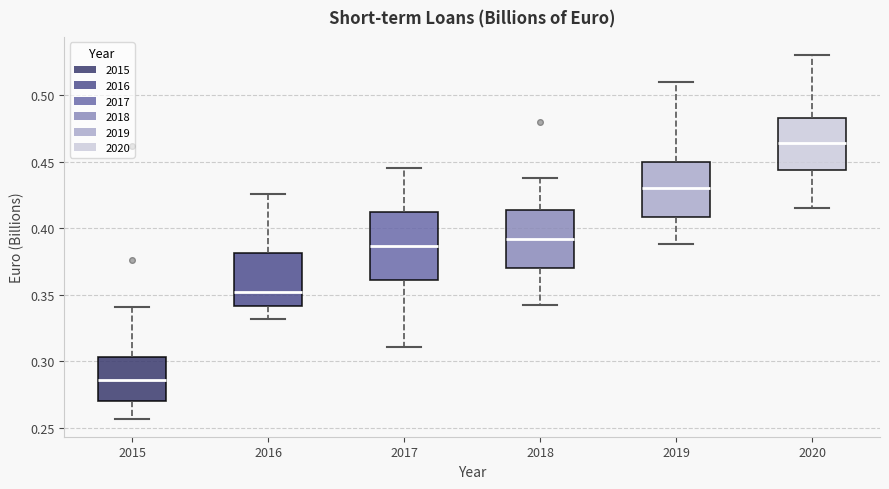

Where is the upper edge of the box at x = 2018 on the y-axis? The values are not printed on the chart, so give them approximately, as read against the axis.

0.415